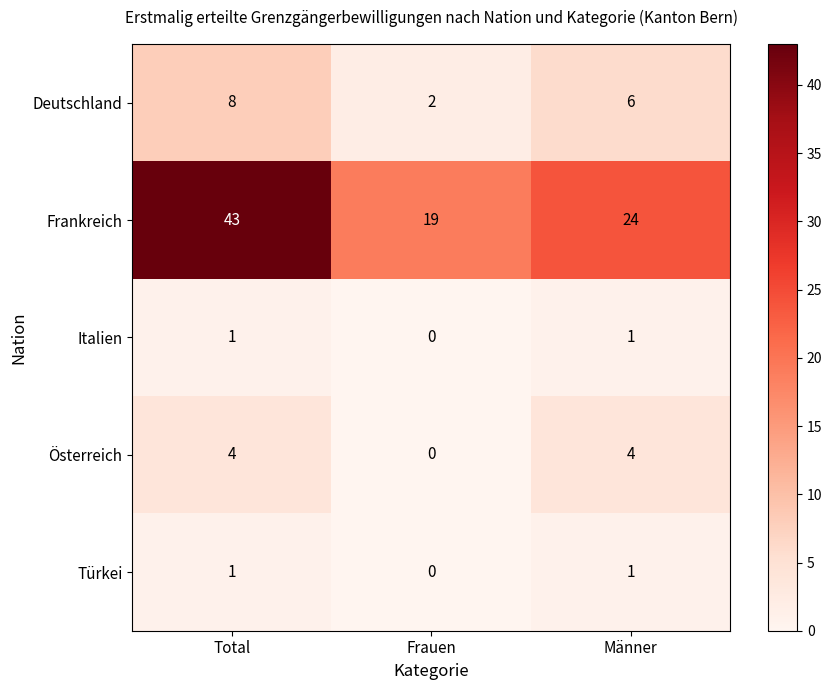

Which category has the lowest value in the Deutschland series?

Frauen